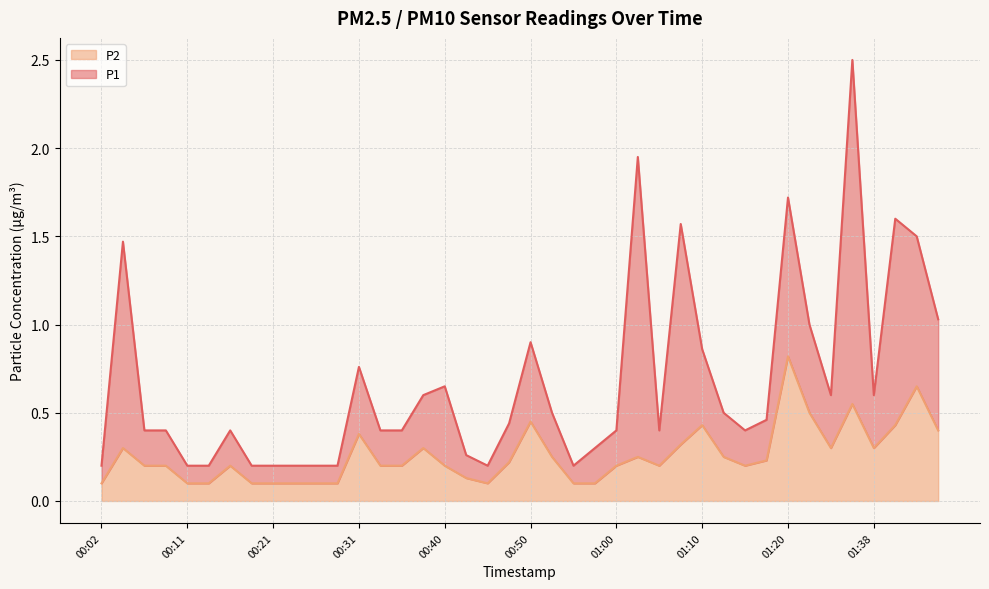

Does the chart display data point markers on the line(s)?

No